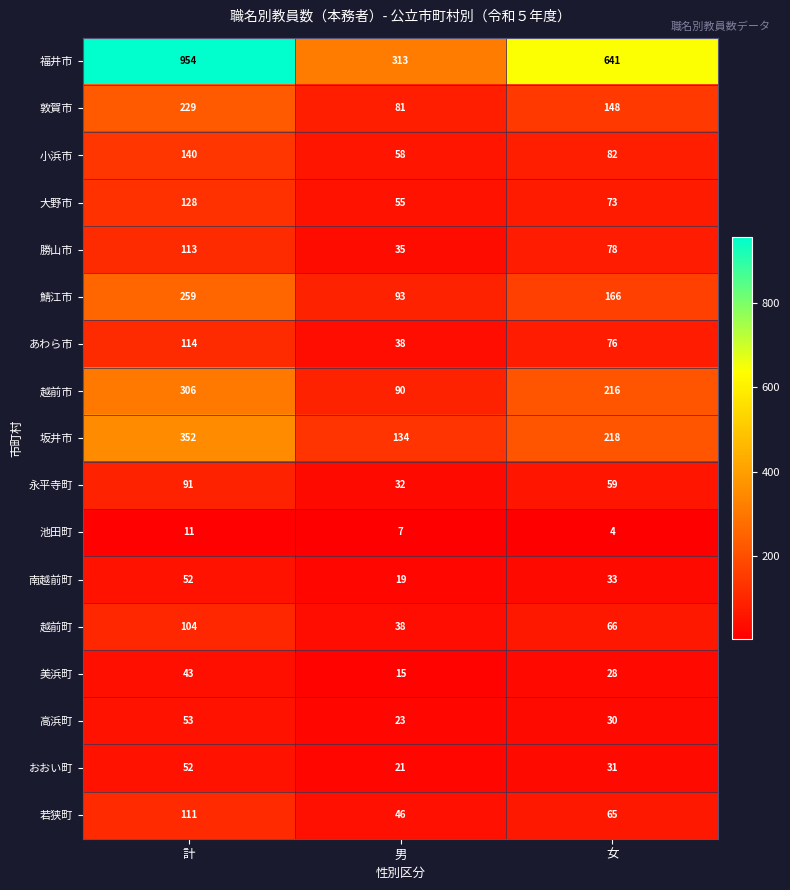

What is the sum of all 坂井市 values?

704